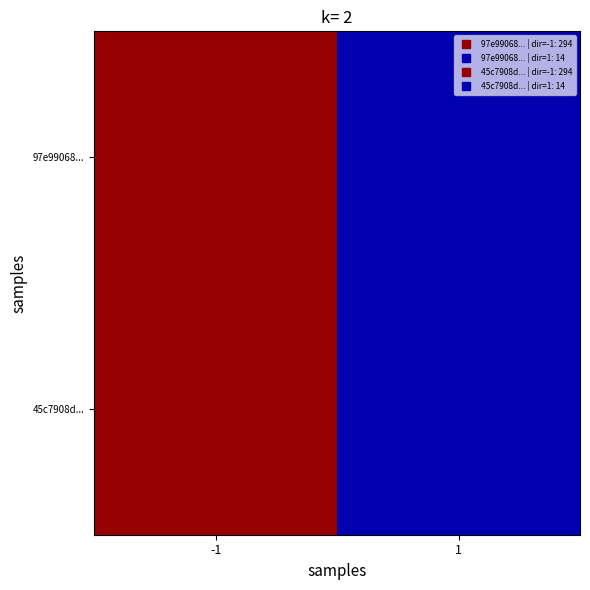

Reading left to right, what are all the values shown in this chart?

97e99068...: -1=294	1=14
45c7908d...: -1=294	1=14